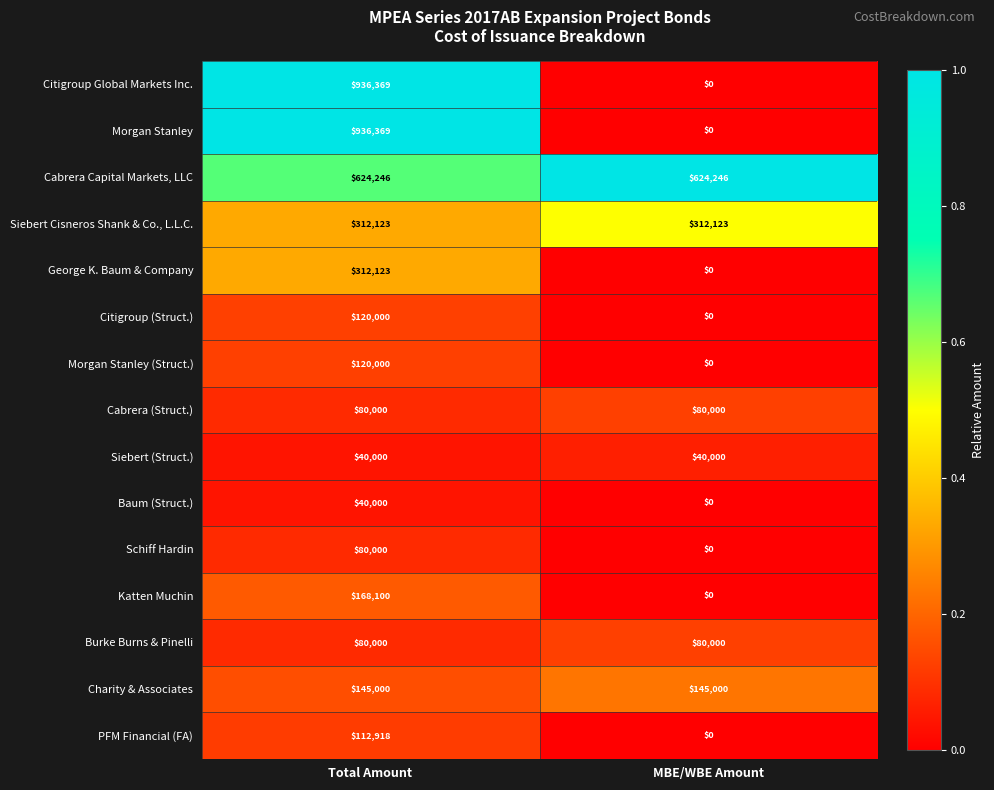

Which category has the lowest value across all series?

MBE/WBE Amount